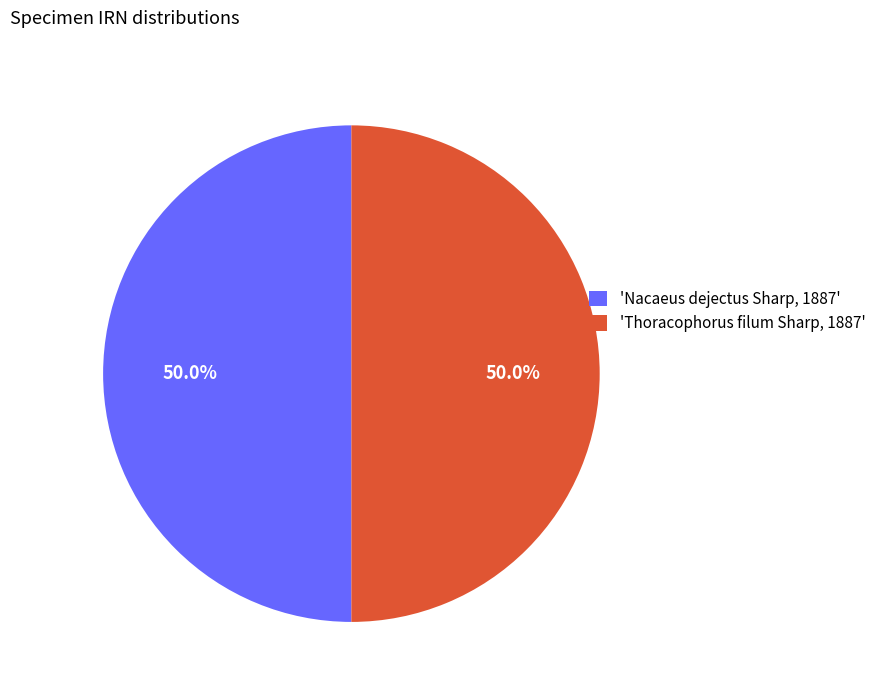

What is the ratio of the value at 'Thoracophorus filum Sharp, 1887' to the value at 'Nacaeus dejectus Sharp, 1887'?

1.0